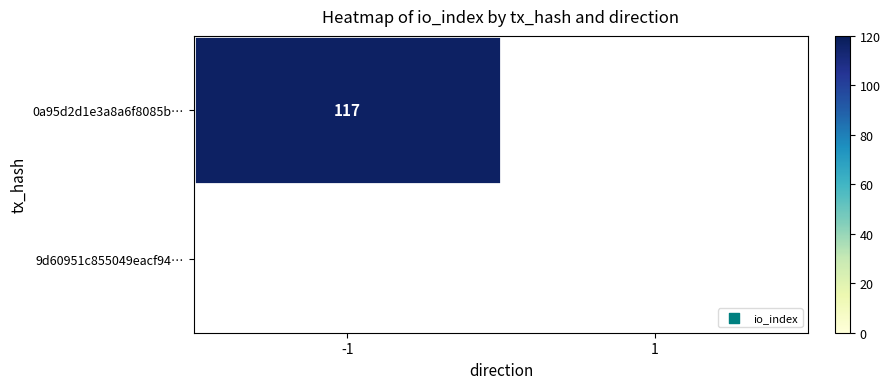

Rank the series at 1 from highest to lowest value.

0a95d2d1e3a8a6f8085bb04502064584f28fc59, 9d60951c855049eacf941d59acd5f89fb7369fb